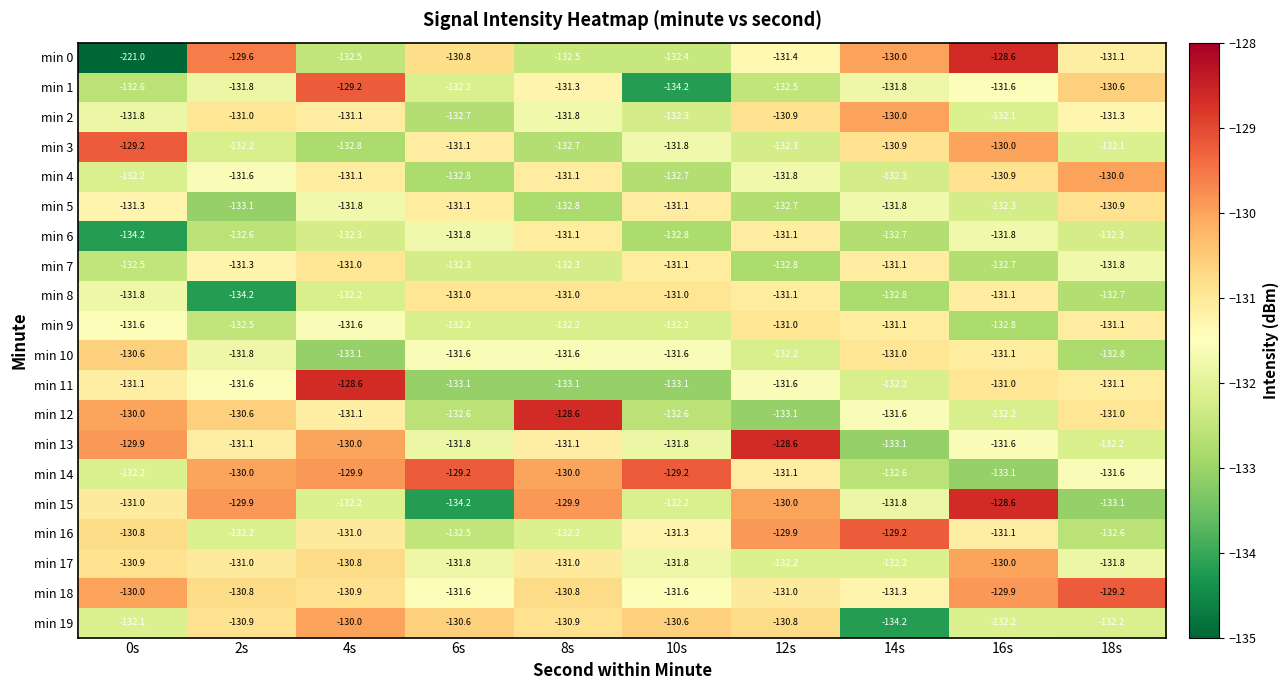

The value of min 4 at 16s is -203.3. True or false?

False